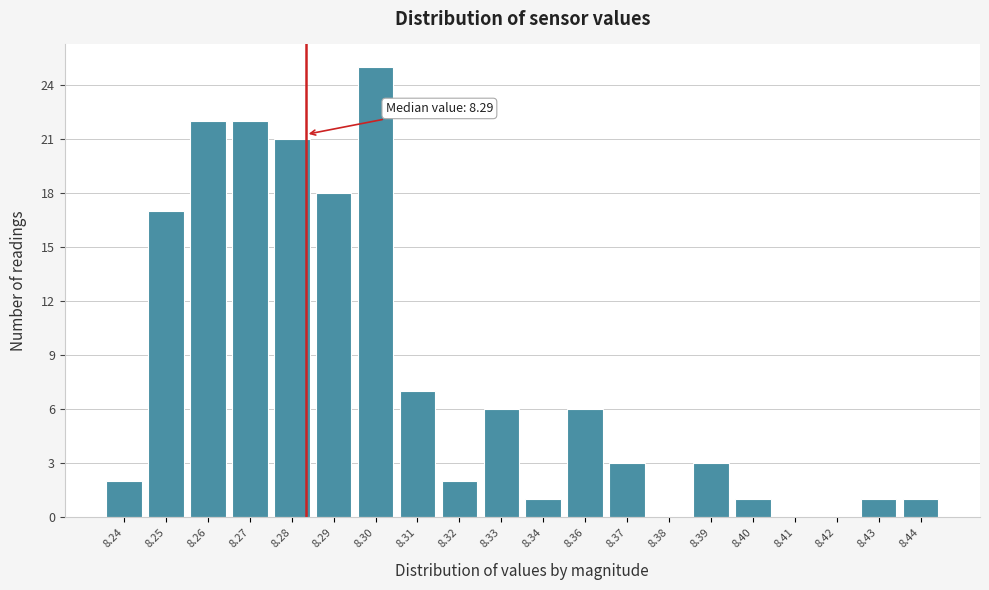

Reading left to right, what are all the values shown in this chart?

8.24=2	8.25=17	8.26=22	8.27=22	8.28=21	8.29=18	8.30=25	8.31=7	8.32=2	8.33=6	8.34=1	8.36=6	8.37=3	8.38=0	8.39=3	8.40=1	8.41=0	8.42=0	8.43=1	8.44=1